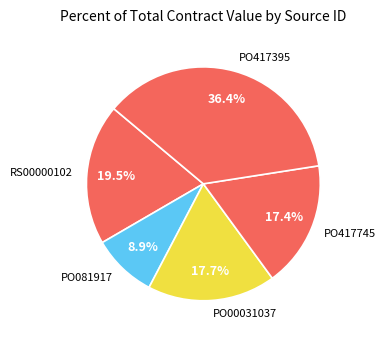

The PO417395 slice represents 24% of the pie. True or false?

False